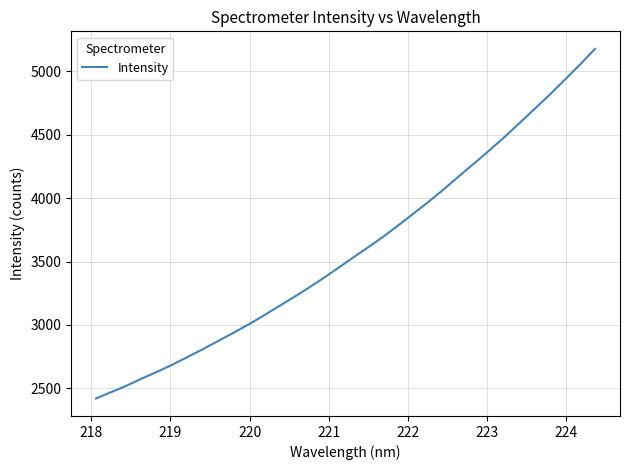

What is the smallest value displayed?

2420.0